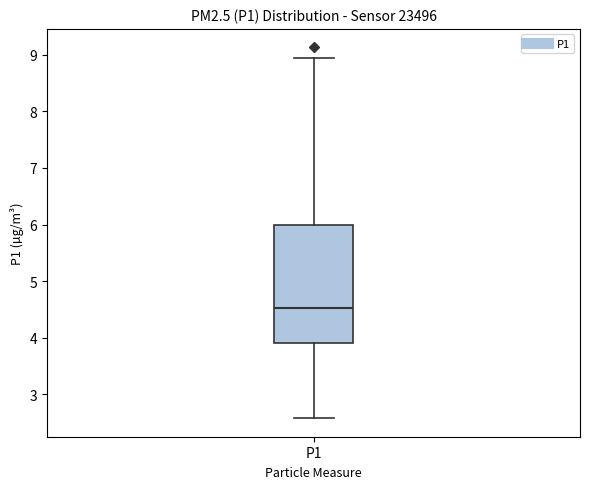

Read this box plot against the y-axis: the position of the median line, the range covered by the box, and the ends of both whiskers. The values are not printed on the chart, so give them approximately, as read against the axis.

median 4.5, box 3.9 to 6.0, whiskers 2.6 to 9.0